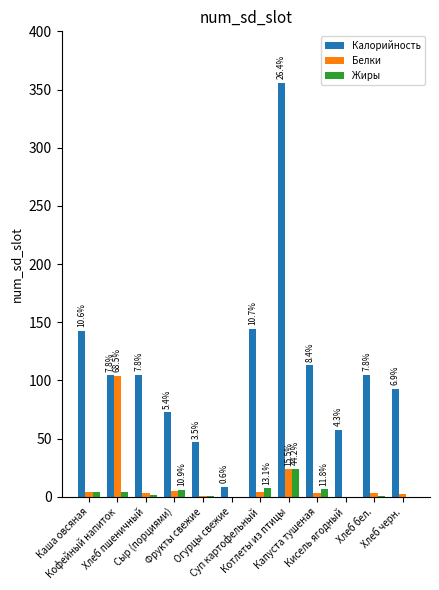

The Калорийность series shows 142.7 at Каша овсяная. True or false?

True